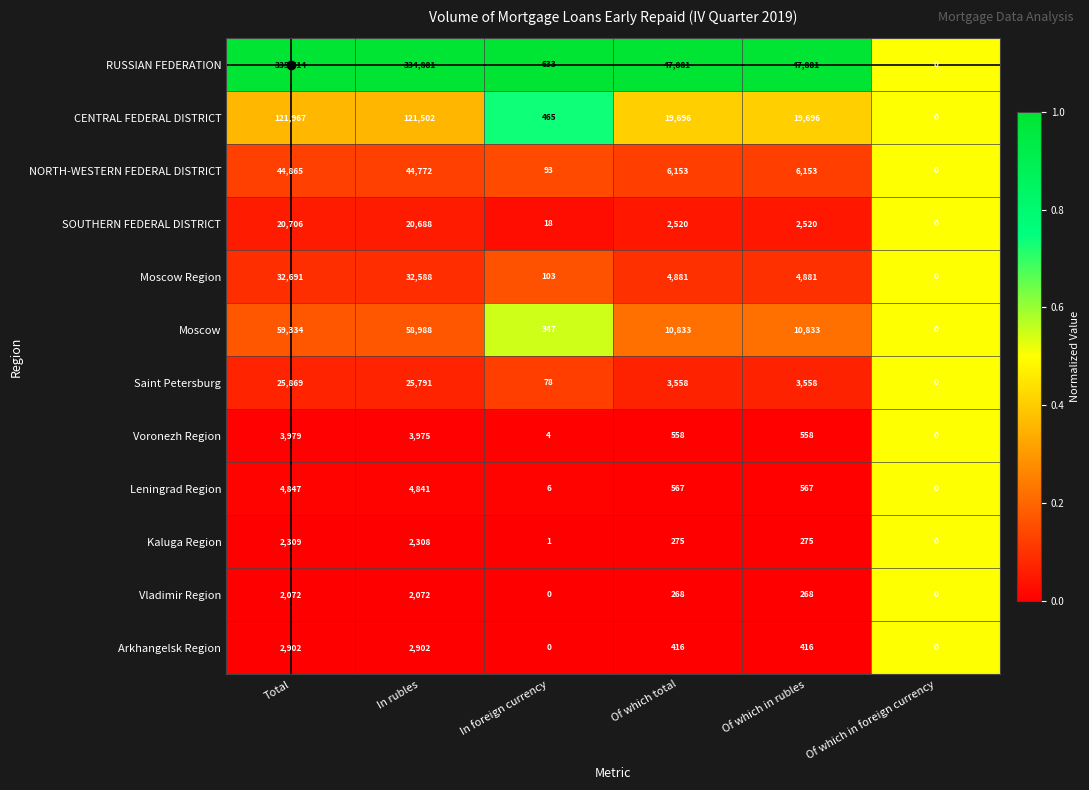

Where does the NORTH-WESTERN FEDERAL DISTRICT series first go above 6153?

Total